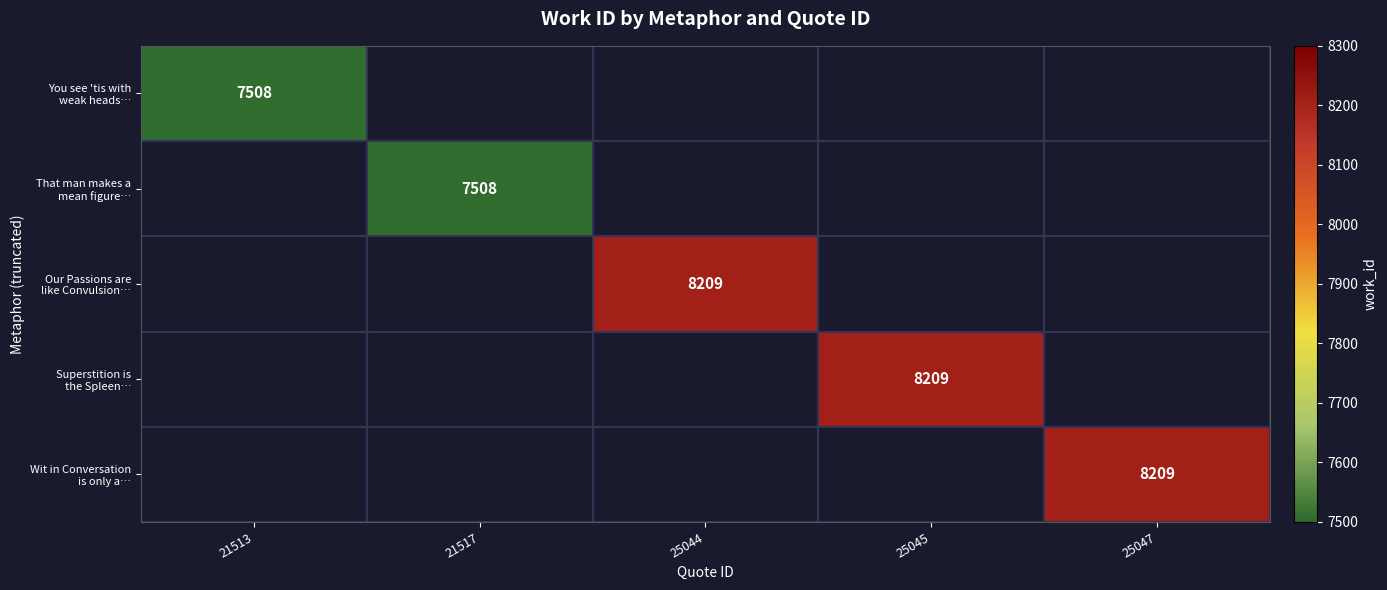

At which category does the chart reach its peak across all series?

25044